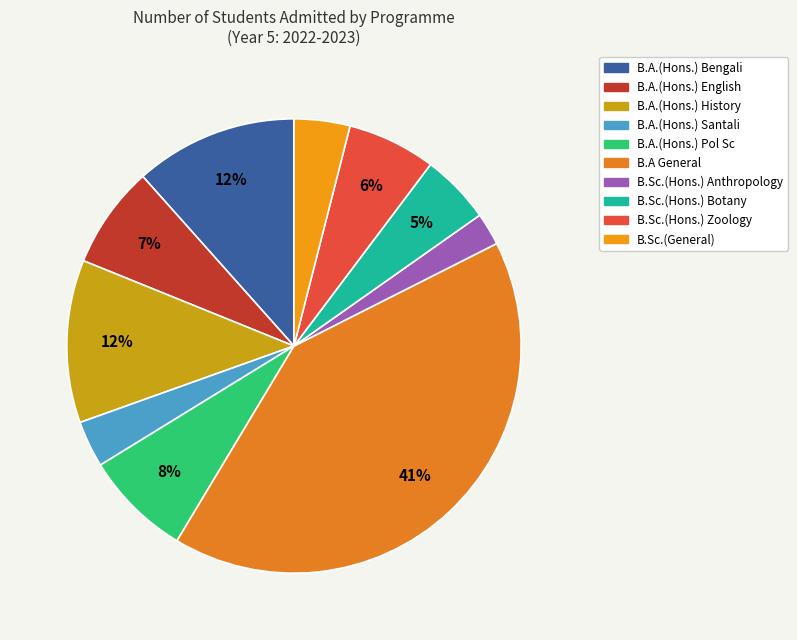

How many slices are in this pie chart?

10